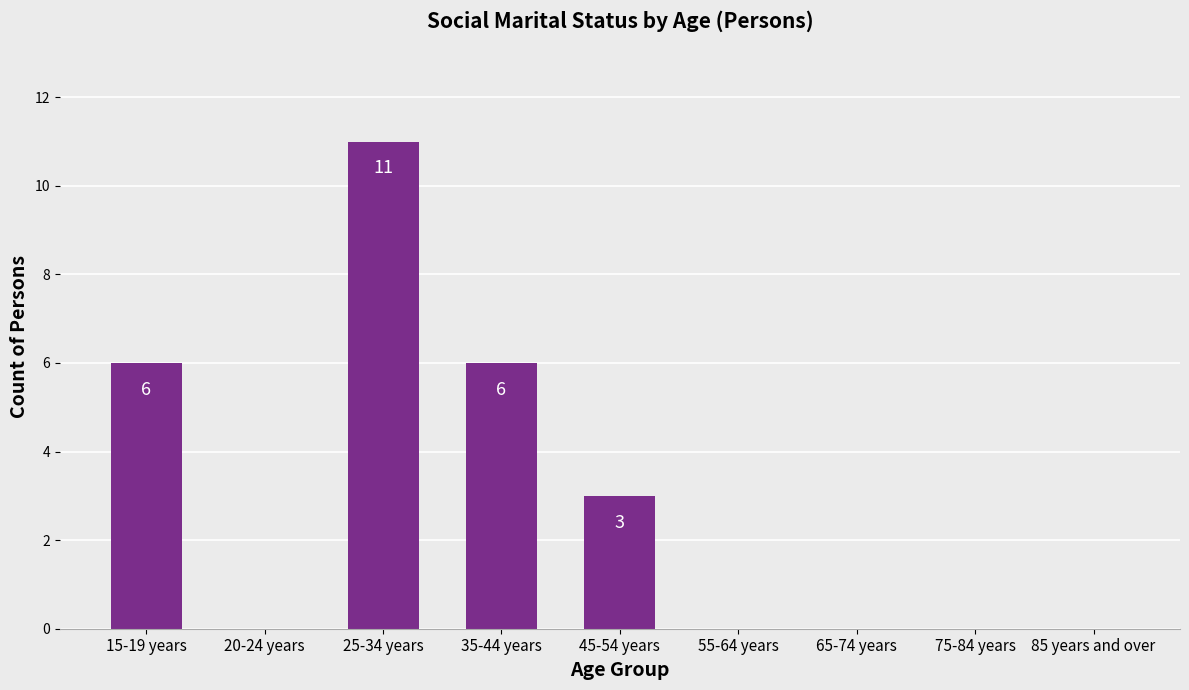

True or false: the data shows 4 at 25-34 years.

False